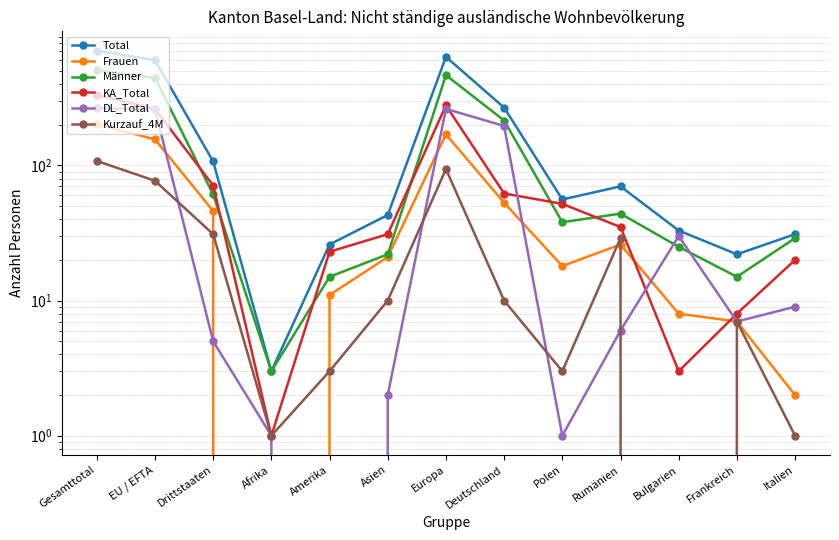

Rank the categories by KA_Total value from lowest to highest.

Afrika, Bulgarien, Frankreich, Italien, Amerika, Asien, Rumänien, Polen, Deutschland, Drittstaaten, EU / EFTA, Europa, Gesamttotal